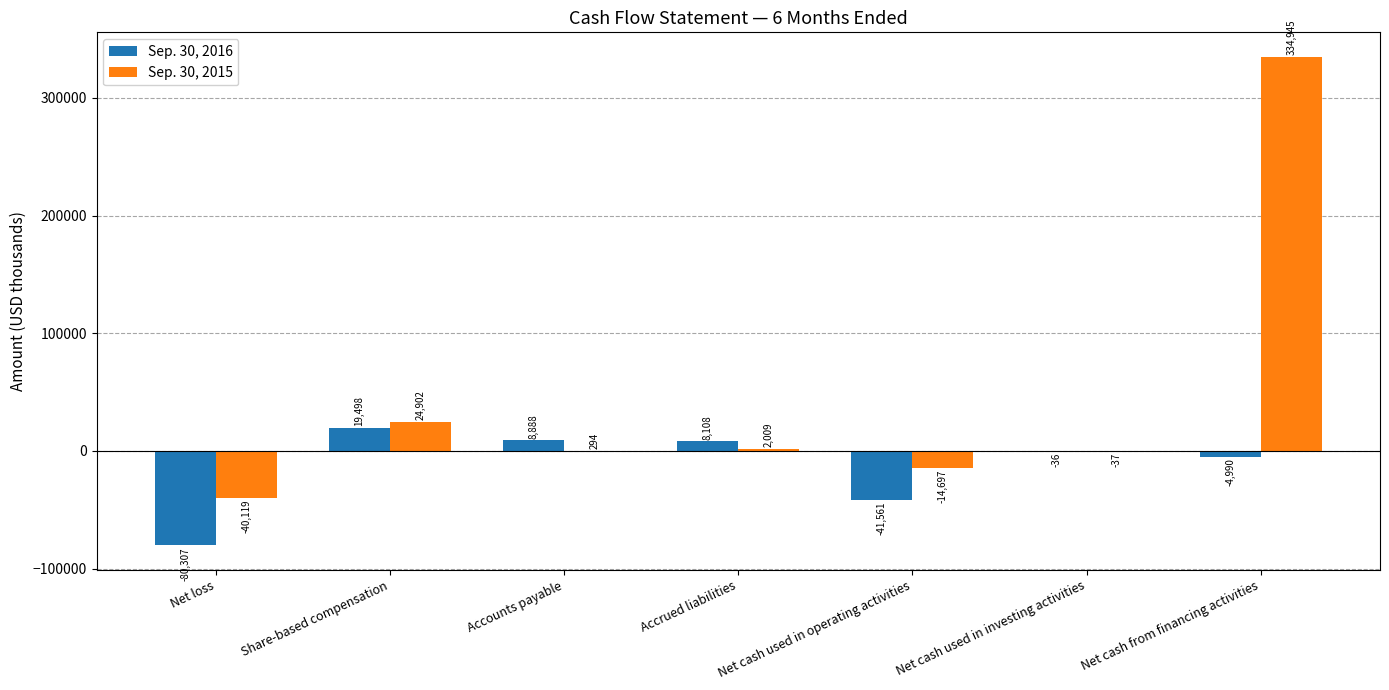

How many distinct data groups are displayed?

2